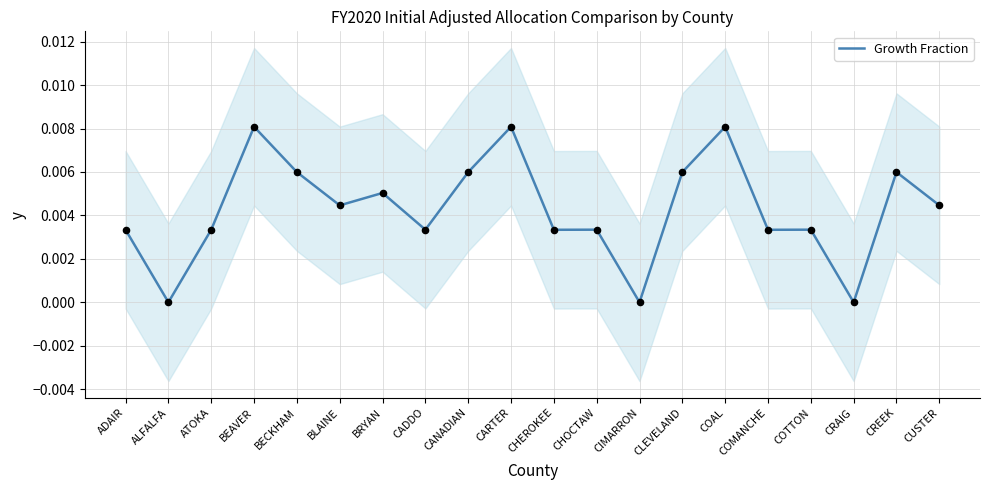

Which has a higher value, CREEK or CHOCTAW?

CREEK